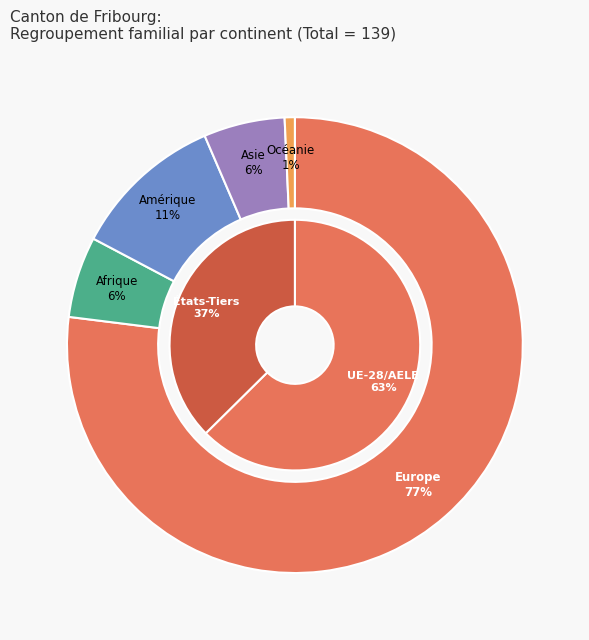

Count the number of slices in the pie.

5